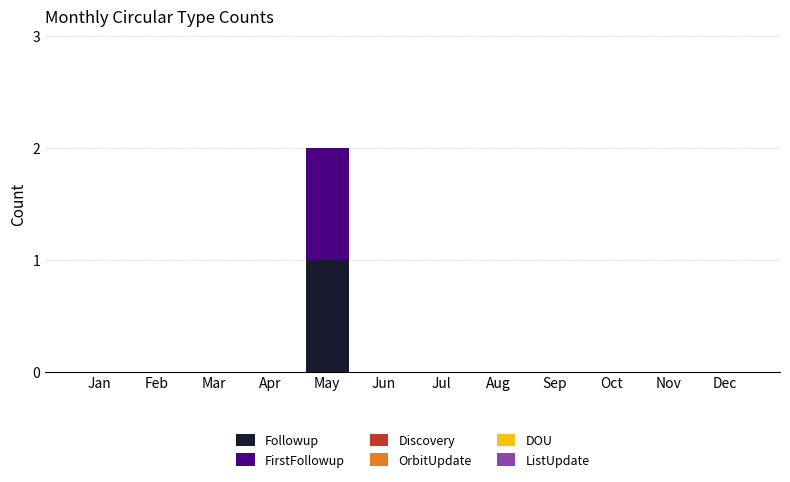

Reading left to right, list the values for the Followup series.

Jan=0	Feb=0	Mar=0	Apr=0	May=1	Jun=0	Jul=0	Aug=0	Sep=0	Oct=0	Nov=0	Dec=0